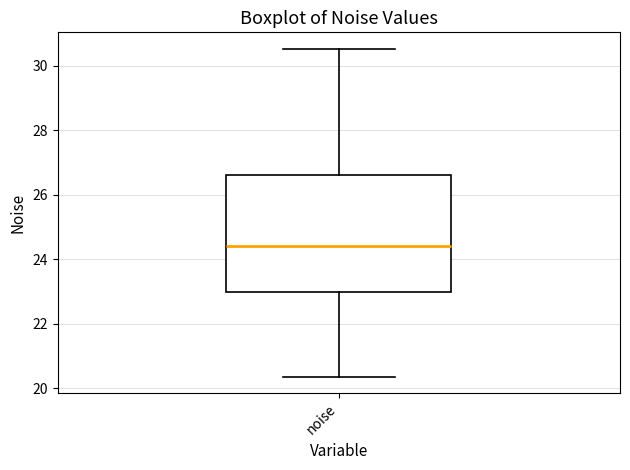

Read this box plot against the y-axis: the position of the median line, the range covered by the box, and the ends of both whiskers. The values are not printed on the chart, so give them approximately, as read against the axis.

median 24.4, box 23.0 to 26.6, whiskers 20.4 to 30.6